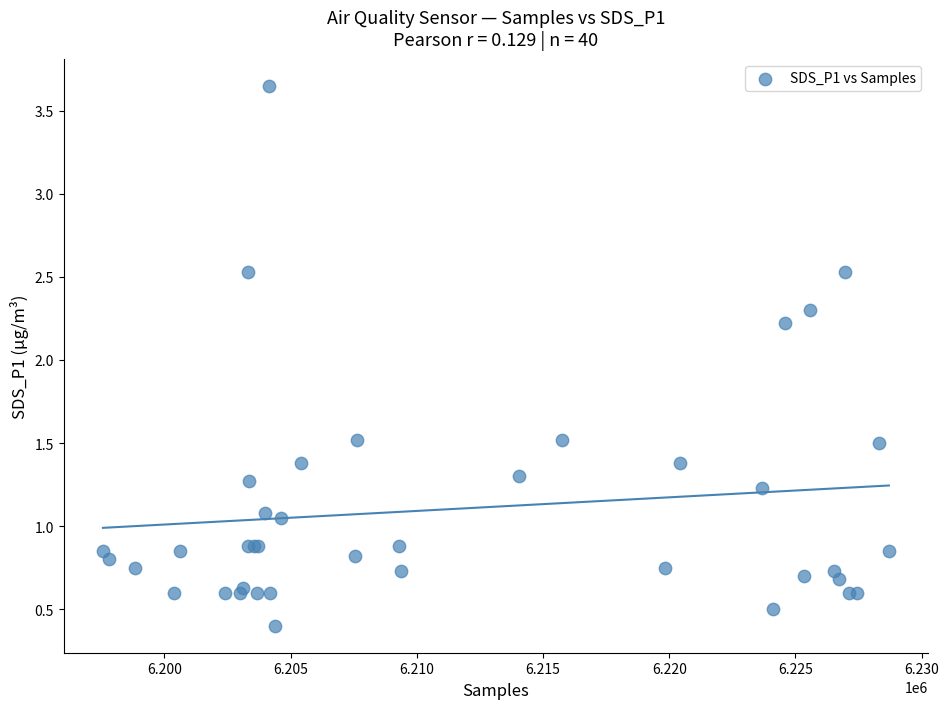

What Y value in the scatter plot is closest to 2?

2.2